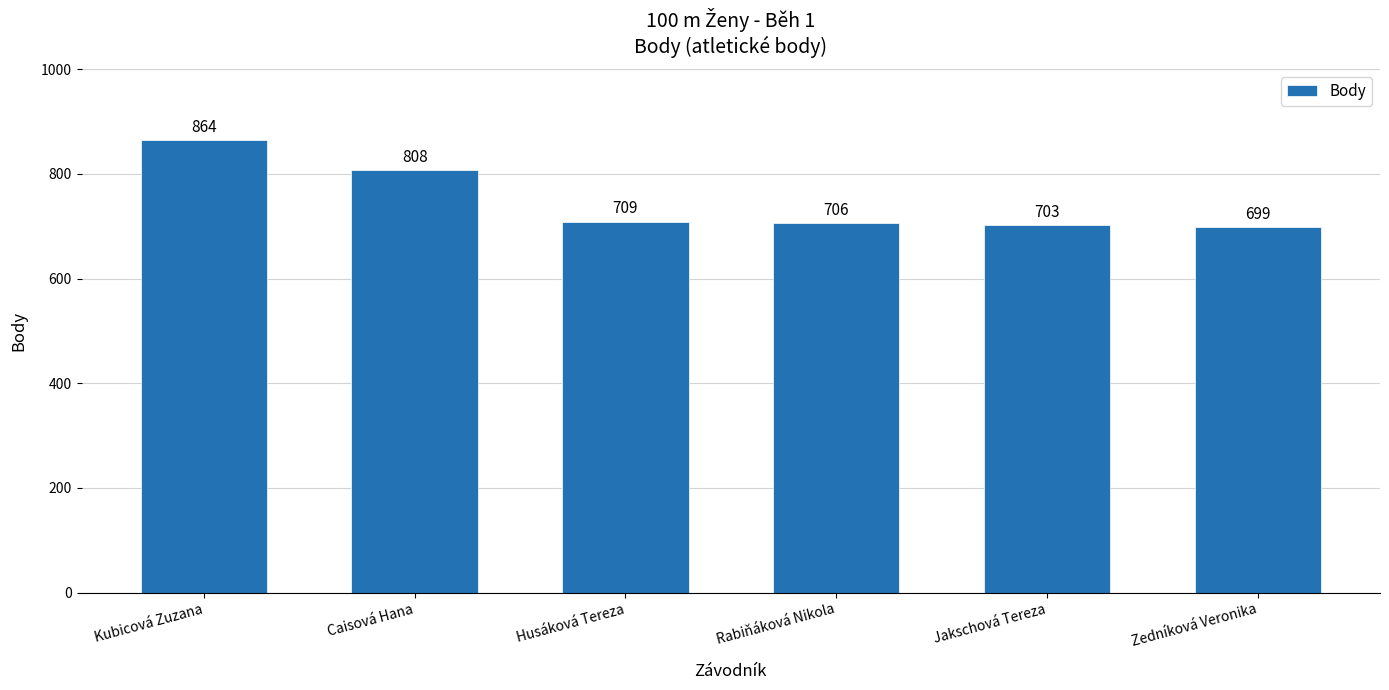

What is the change in value from Kubicová Zuzana to Jakschová Tereza?

-161